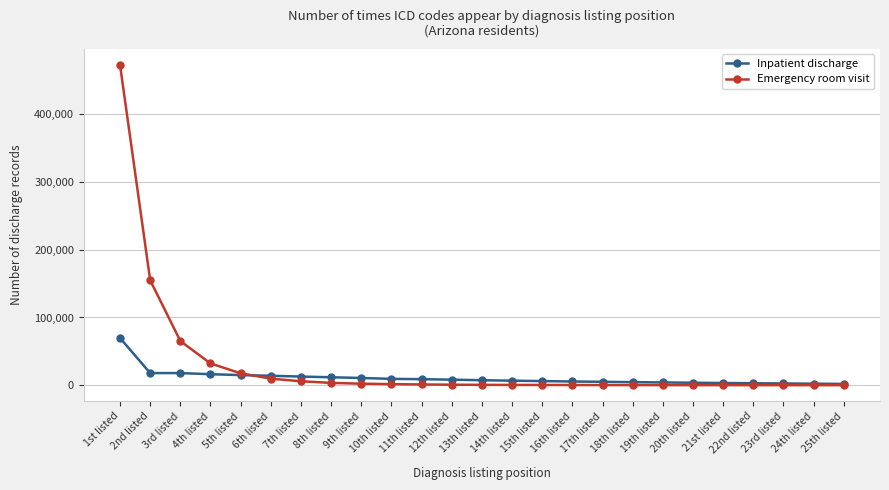

How many data points in Inpatient discharge are less than 7327?

12